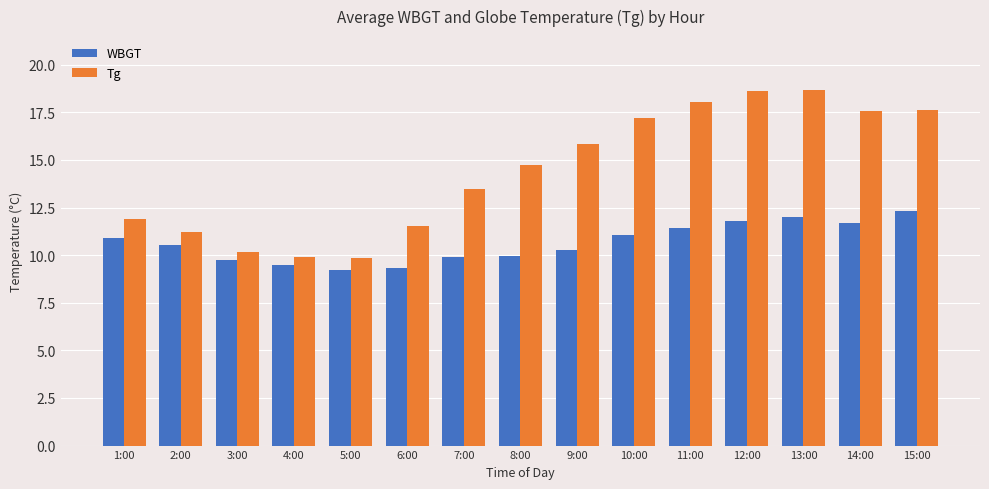

List the series in order of their peak value, highest first.

Tg, WBGT